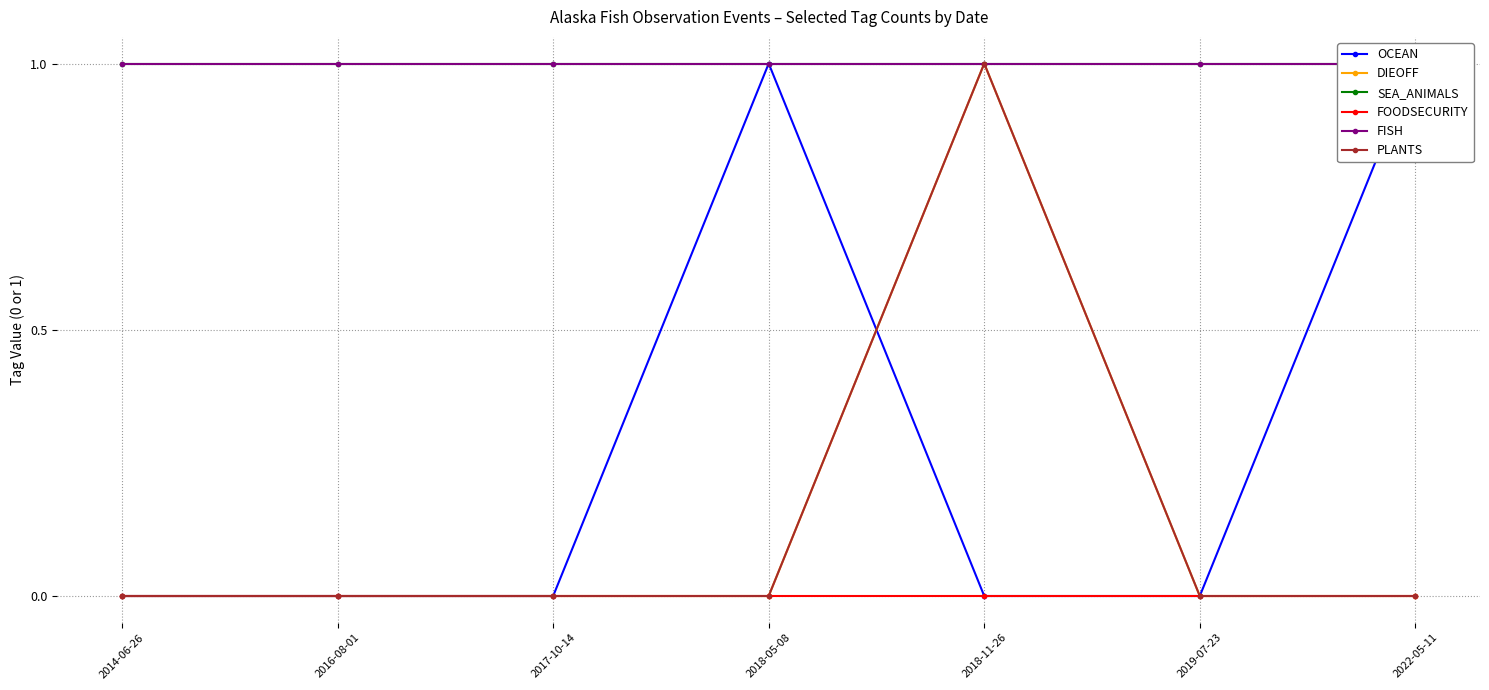

What is the greatest value displayed?

1